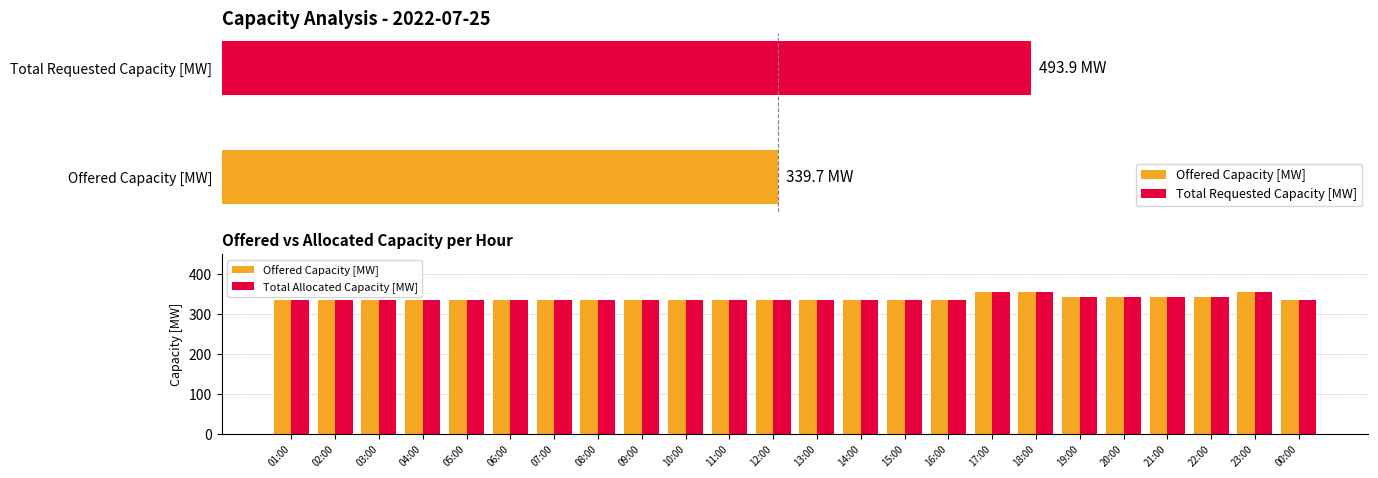

What position from the left is 12:00?

12